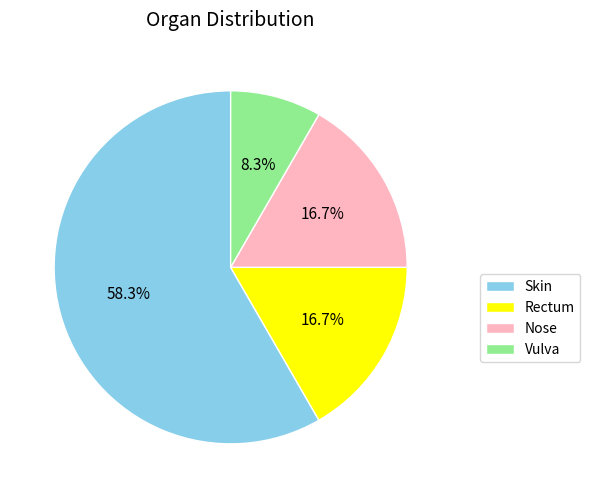

The Skin slice represents 58% of the pie. True or false?

True